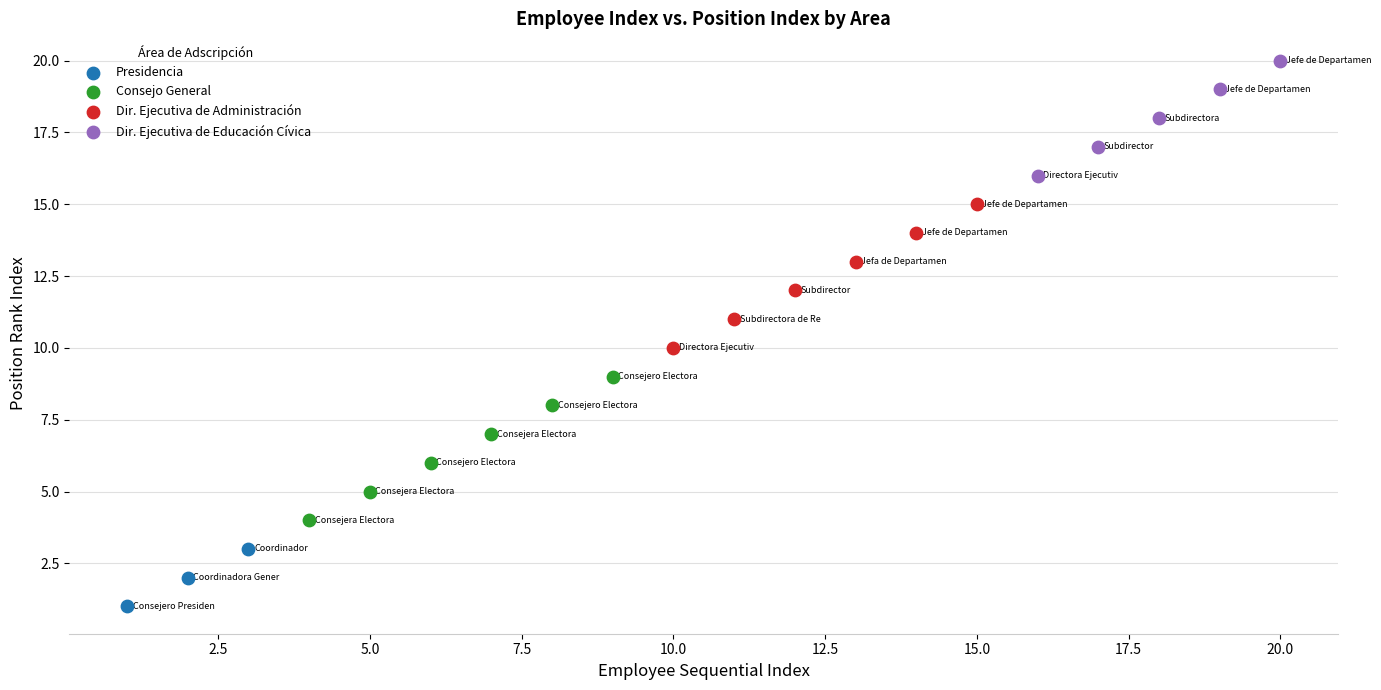

Which series reaches the minimum Y coordinate?

Presidencia